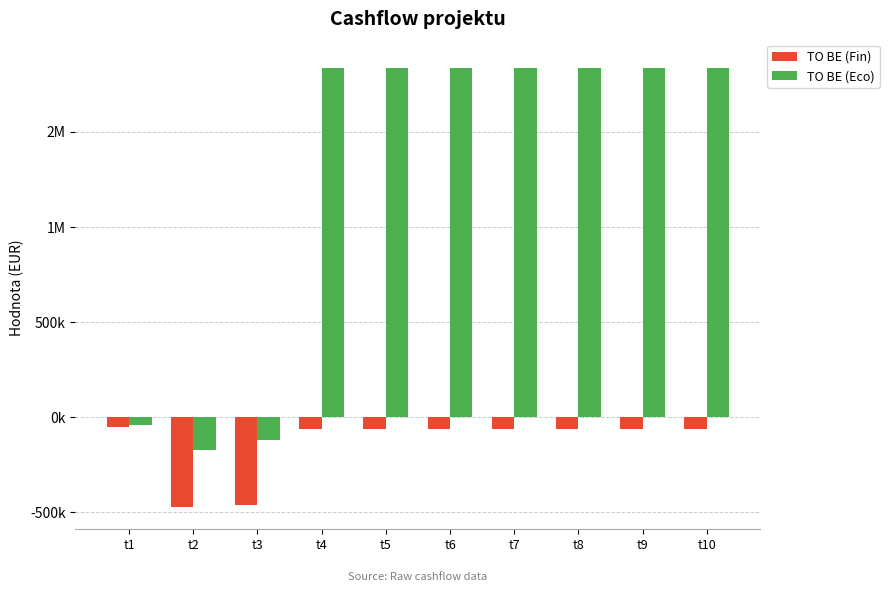

The TO BE (Eco) series shows -45050.9 at t3. True or false?

False